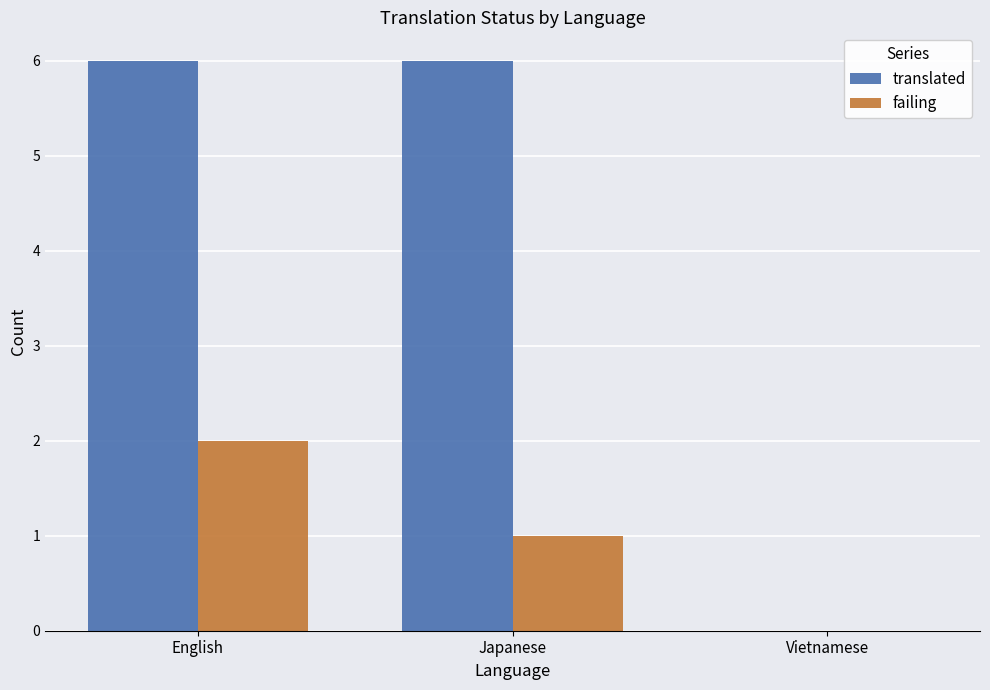

What value does the translated series have at Japanese?

6